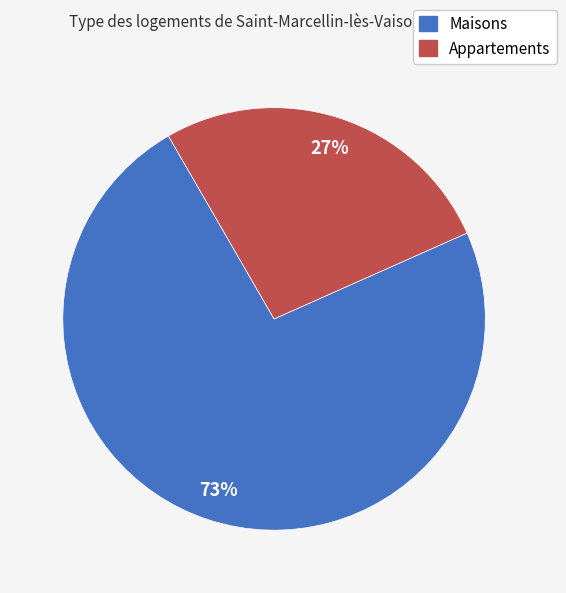

Does any single category account for the majority?

Yes